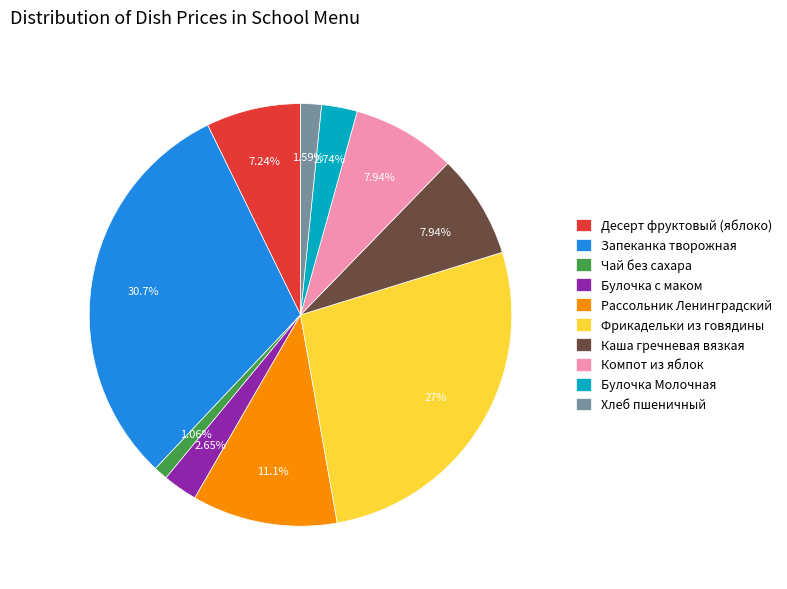

Does any single category account for the majority?

No